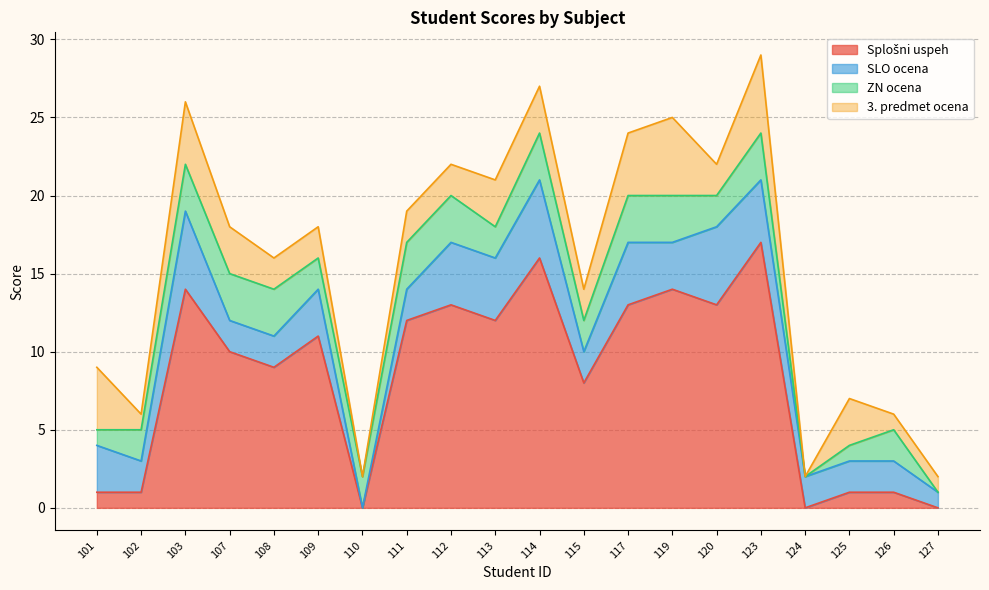

At which category does the chart reach its peak across all series?

123